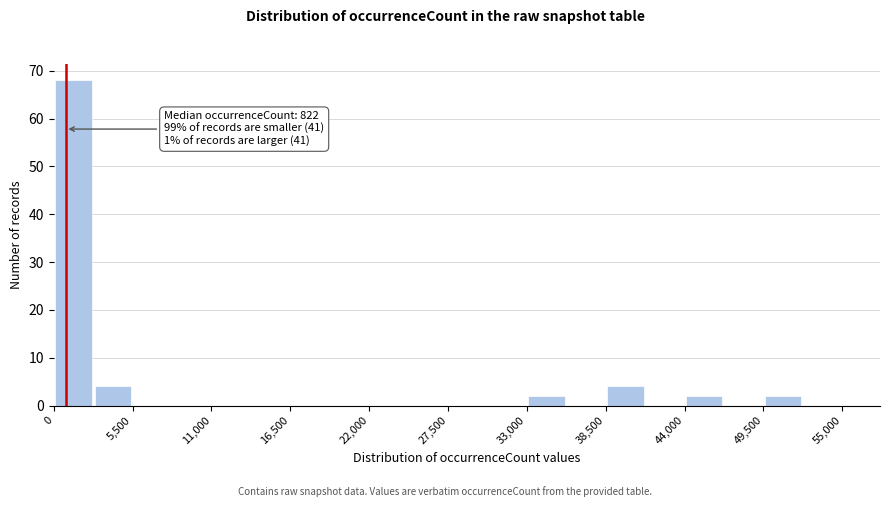

Read against the x-axis, roughly where is the centre of the tallest bar?

1000